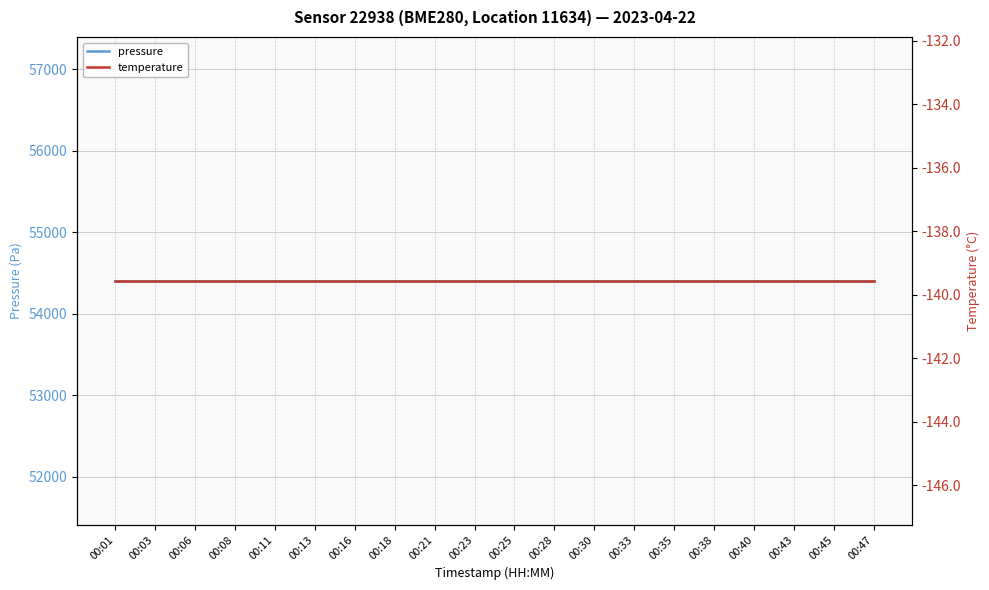

What is the minimum value for pressure?

54402.5